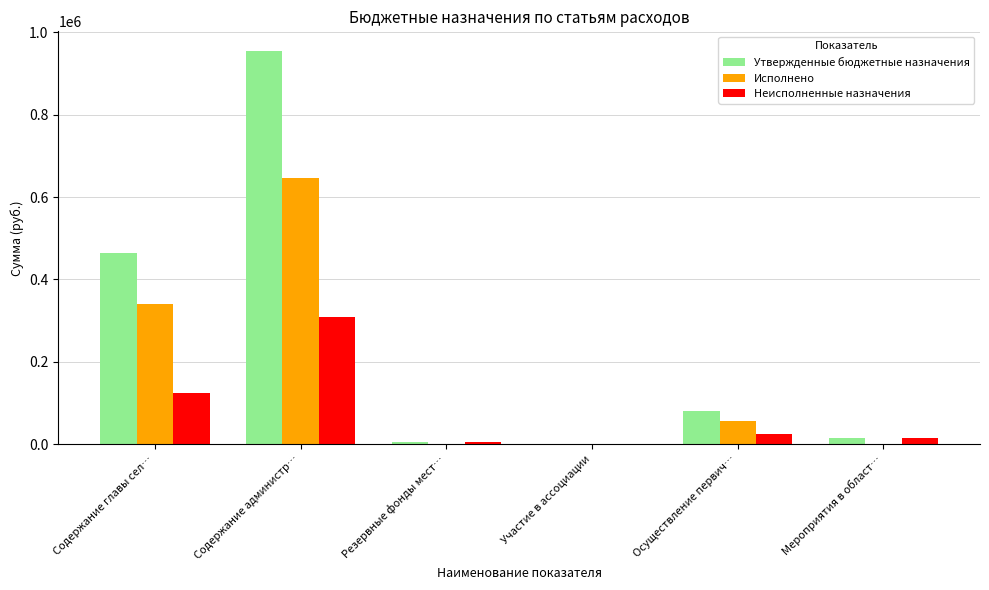

At which label does Утвержденные бюджетные назначения reach its peak?

Содержание администр…